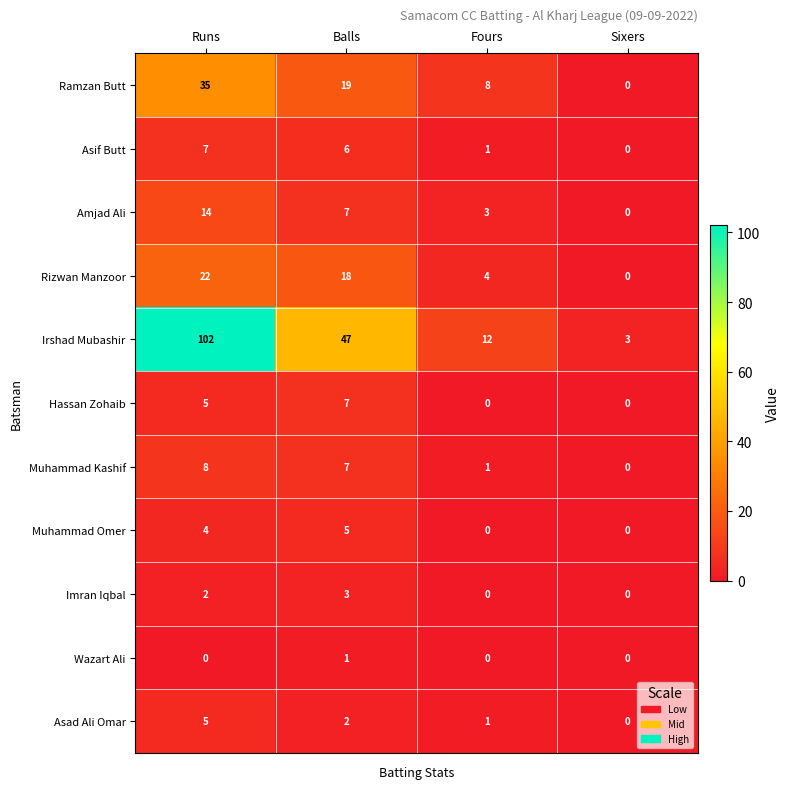

Which series has the largest range (max minus min)?

Irshad Mubashir